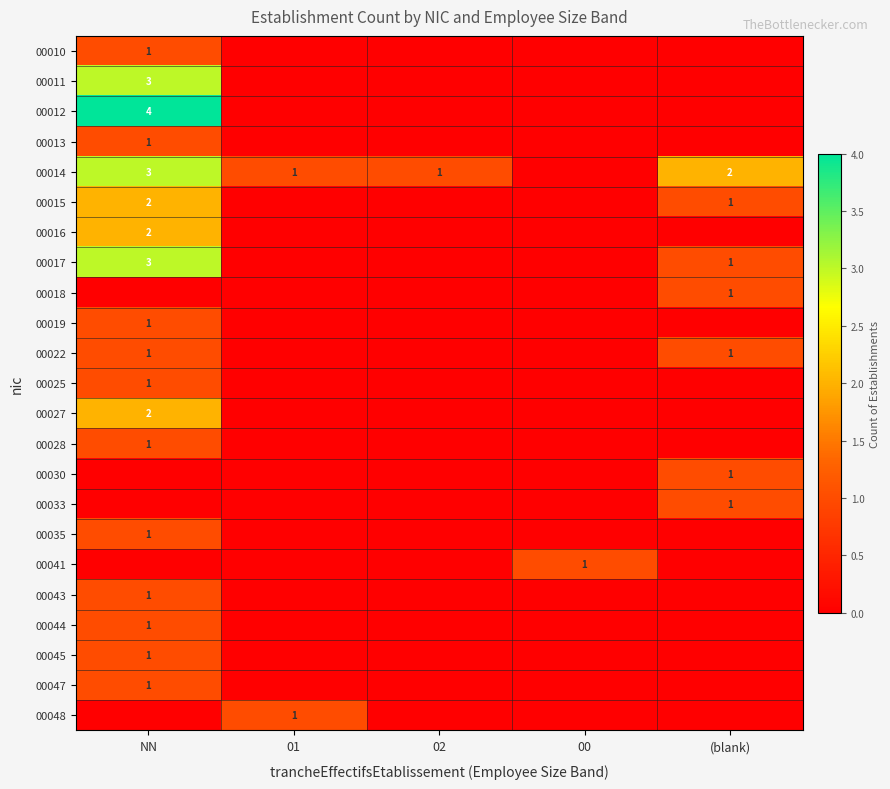

True or false: 00011 has a value of 3 at NN.

True